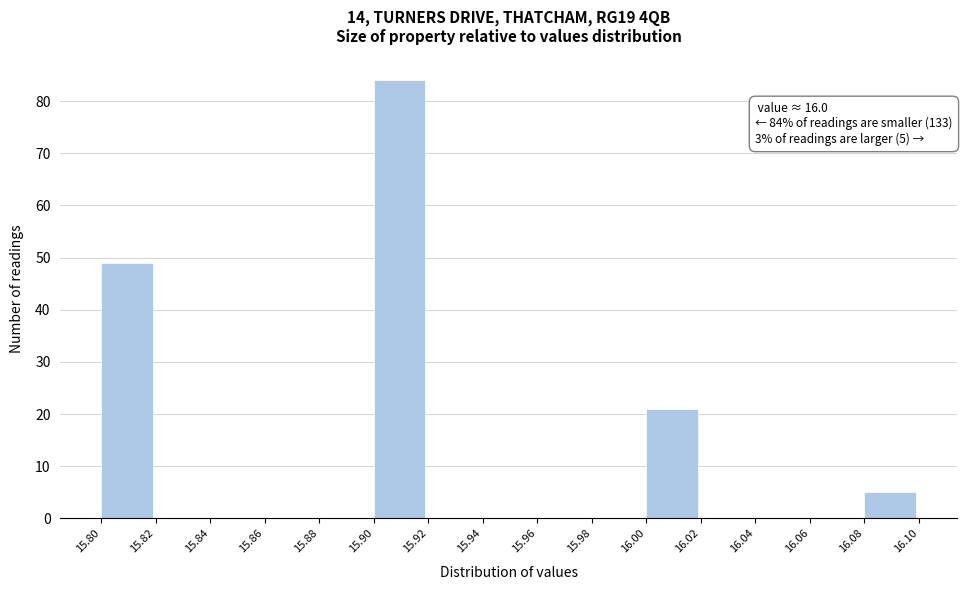

Over which range of the x-axis is the bar tallest?

15.90 to 15.92